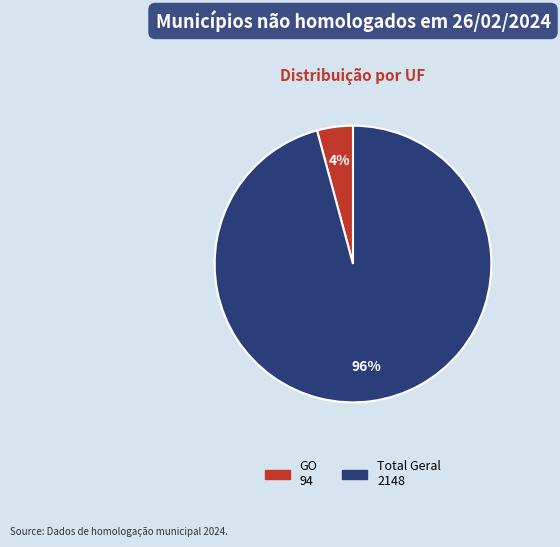

What is the majority slice?

Total Geral